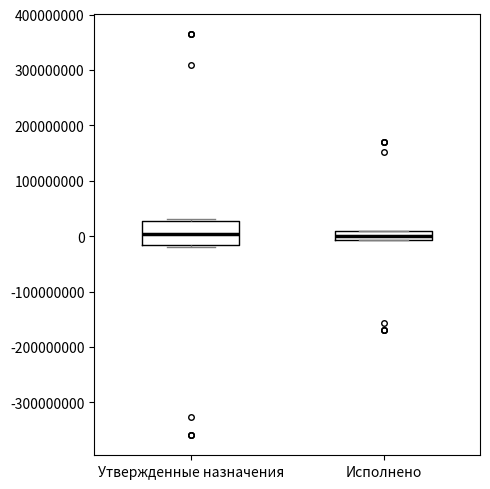

Comparing the boxes themselves (not the whiskers), which one is the tallest?

Утвержденные назначения